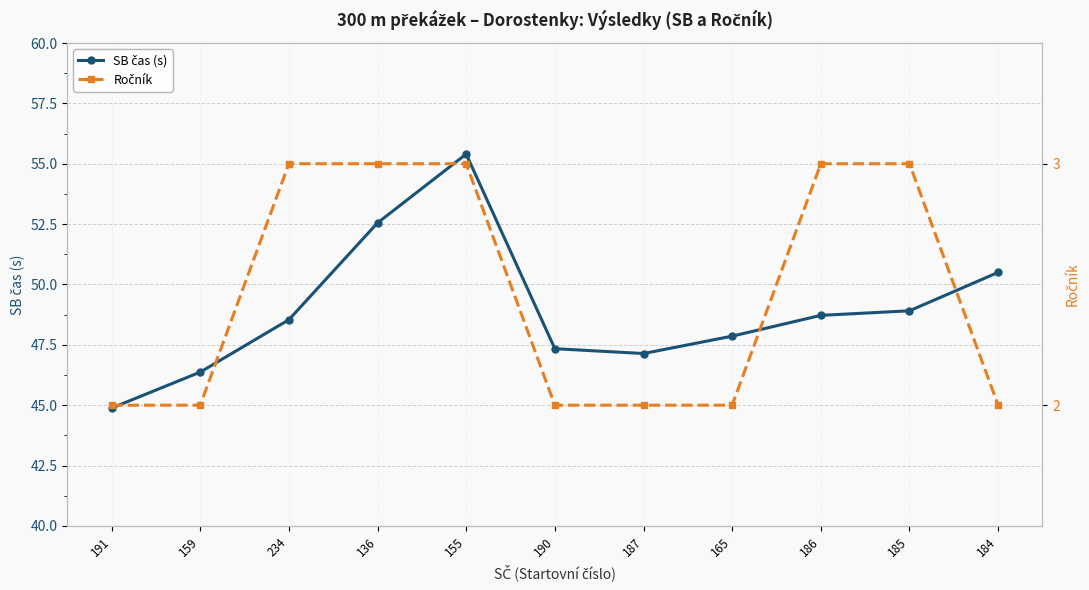

Reading left to right, what are all the values shown in this chart?

SB čas (s): 44.9	46.4	48.5	52.5	55.4	47.3	47.1	47.9	48.7	48.9	50.5
Ročník: 2.0	2.0	3.0	3.0	3.0	2.0	2.0	2.0	3.0	3.0	2.0